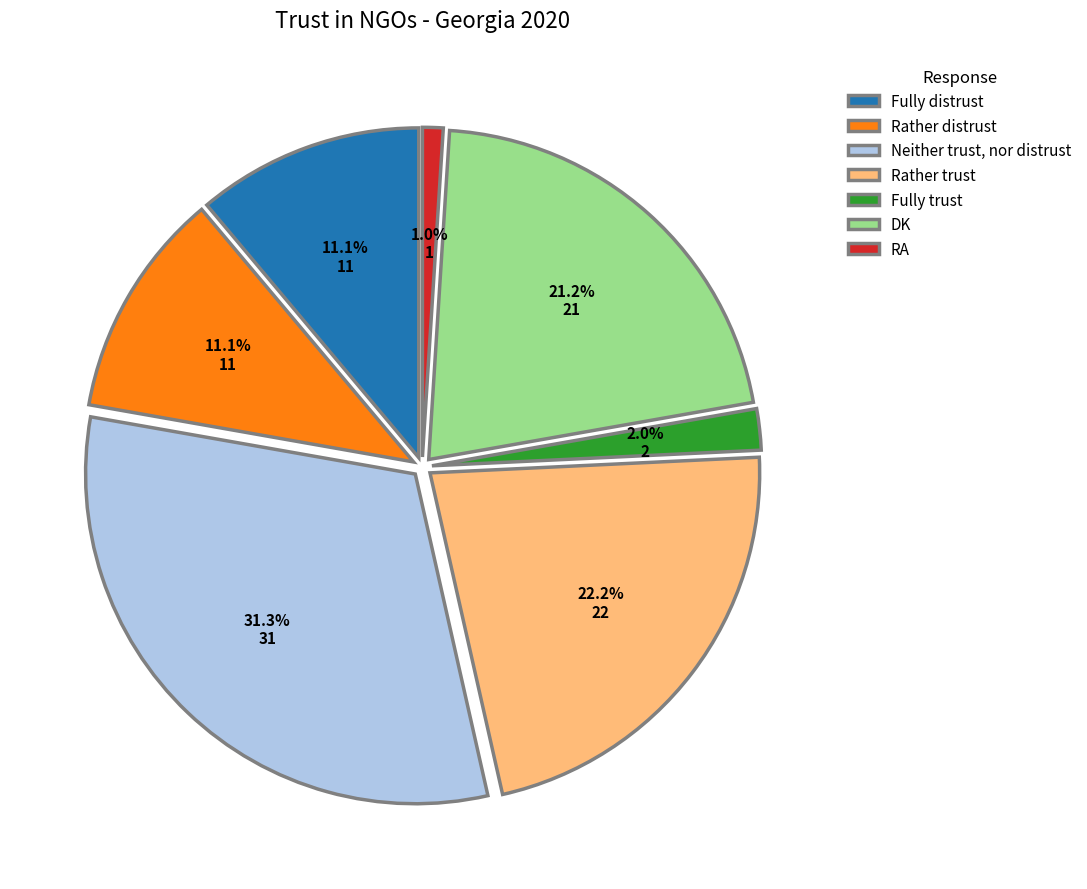

Which category has the biggest portion of the pie?

Neither trust, nor distrust